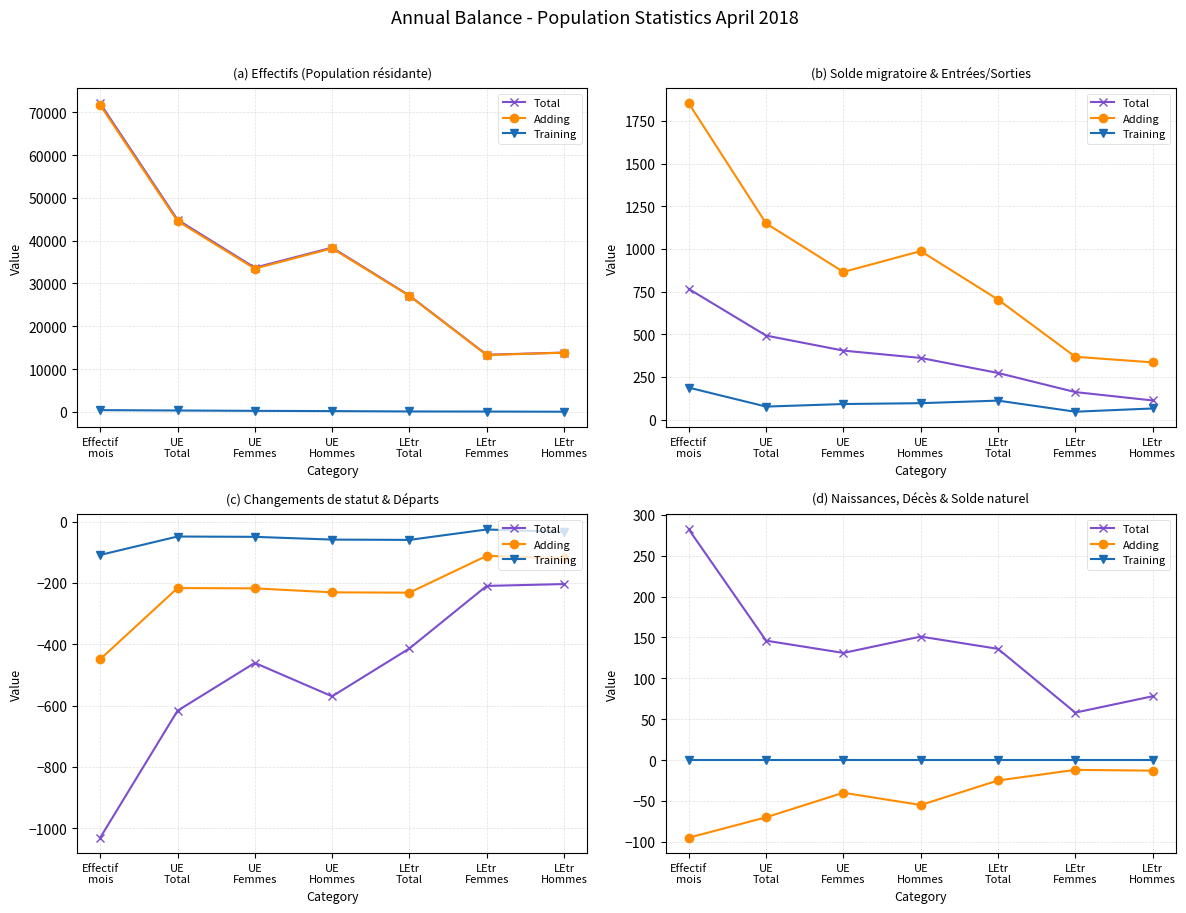

Rank the categories by Total value from lowest to highest.

LEtr
Femmes, LEtr
Hommes, UE
Femmes, LEtr
Total, UE
Total, UE
Hommes, Effectif
mois